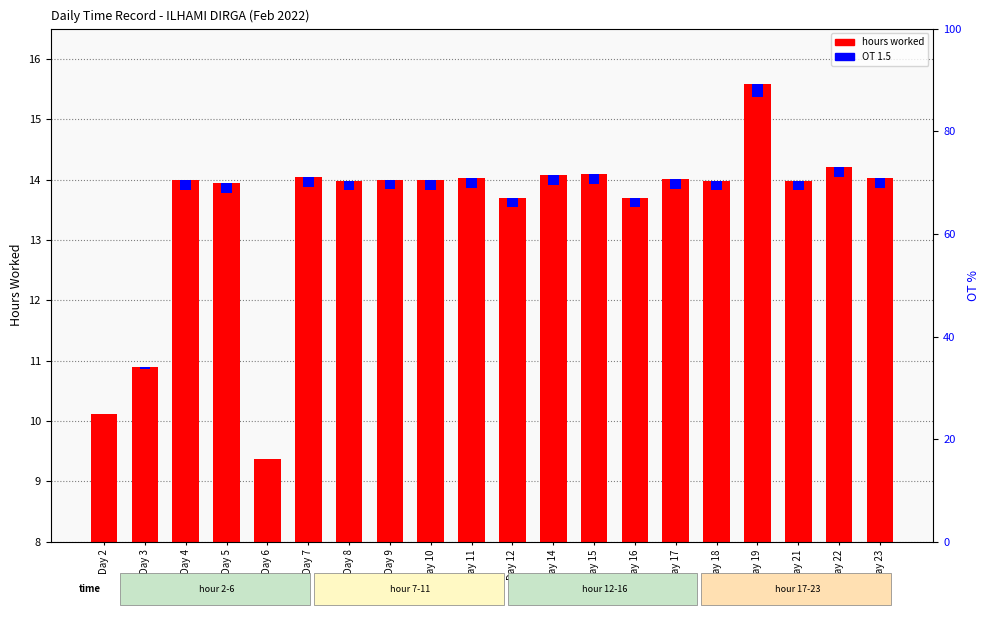

How many series are shown in this chart?

2